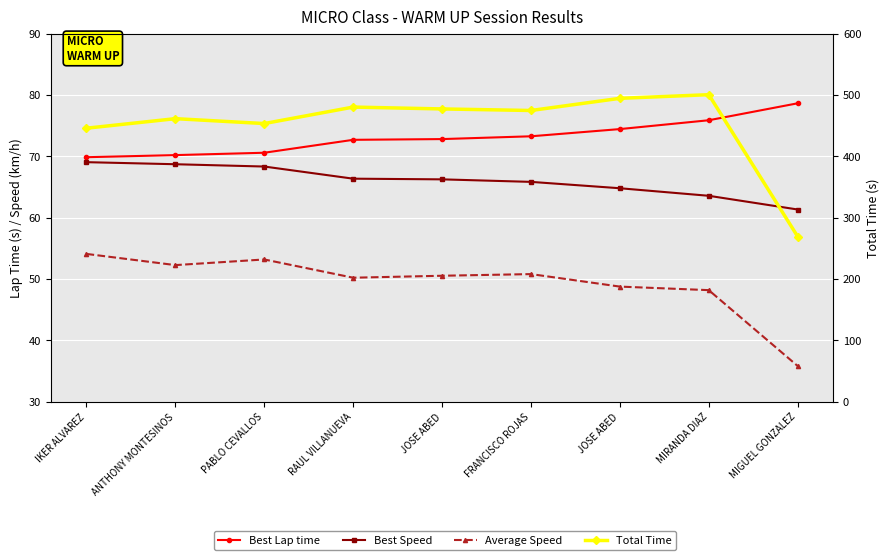

True or false: Best Speed and Best Lap time intersect in this chart.

False